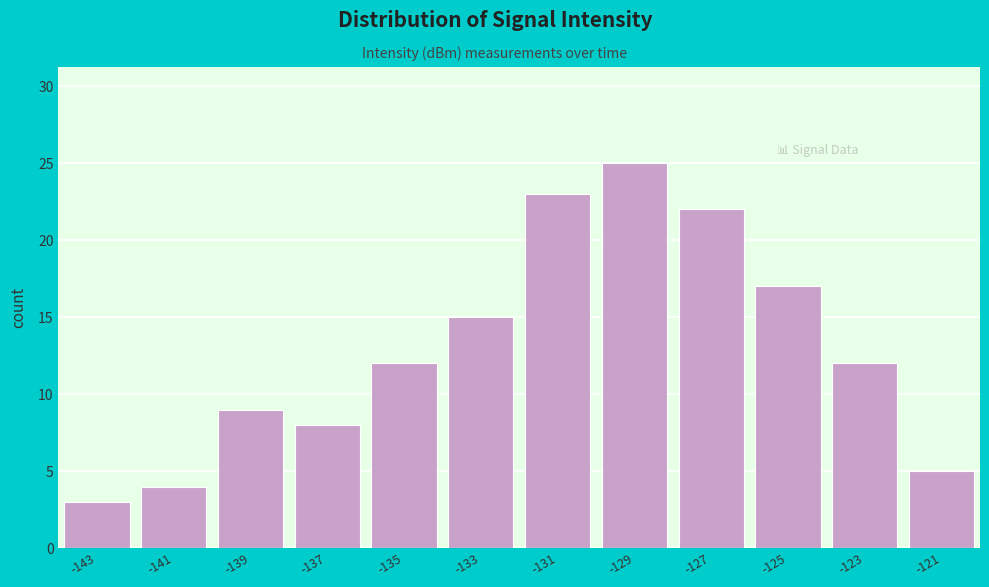

Reading right to left, extract all data points from this chart.

-121=5	-123=12	-125=17	-127=22	-129=25	-131=23	-133=15	-135=12	-137=8	-139=9	-141=4	-143=3